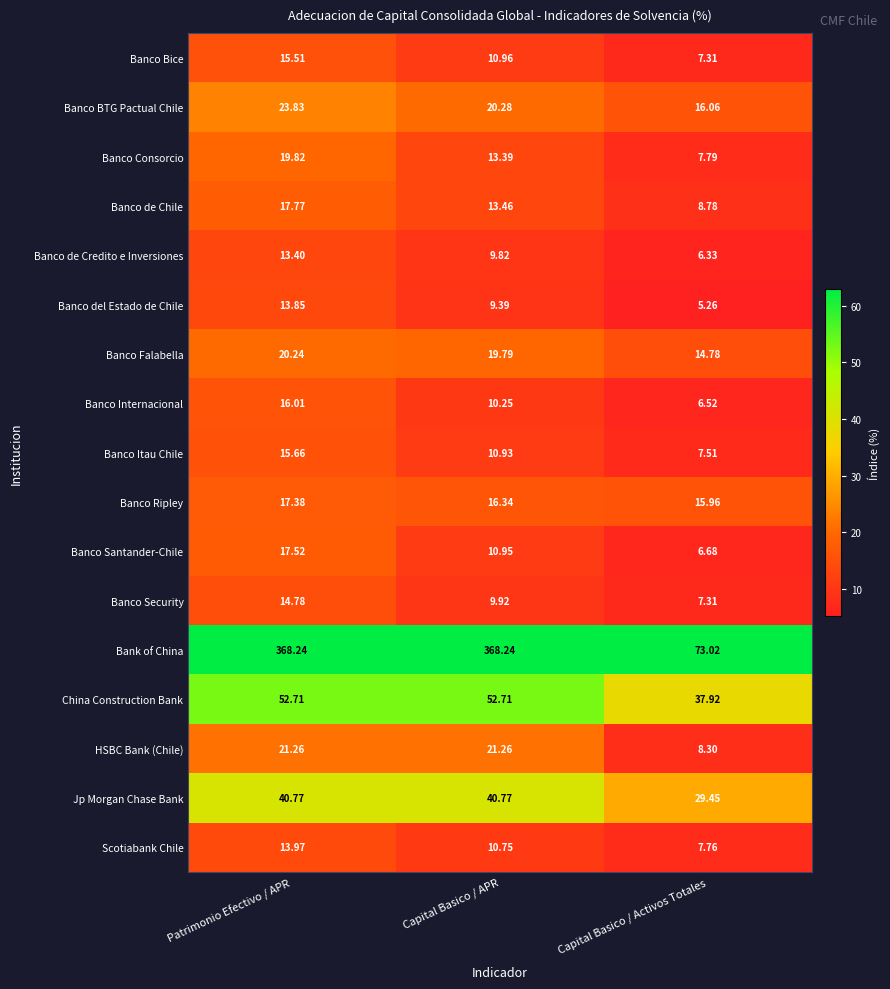

At which label is Banco Santander-Chile closest to 12?

Capital Basico / APR